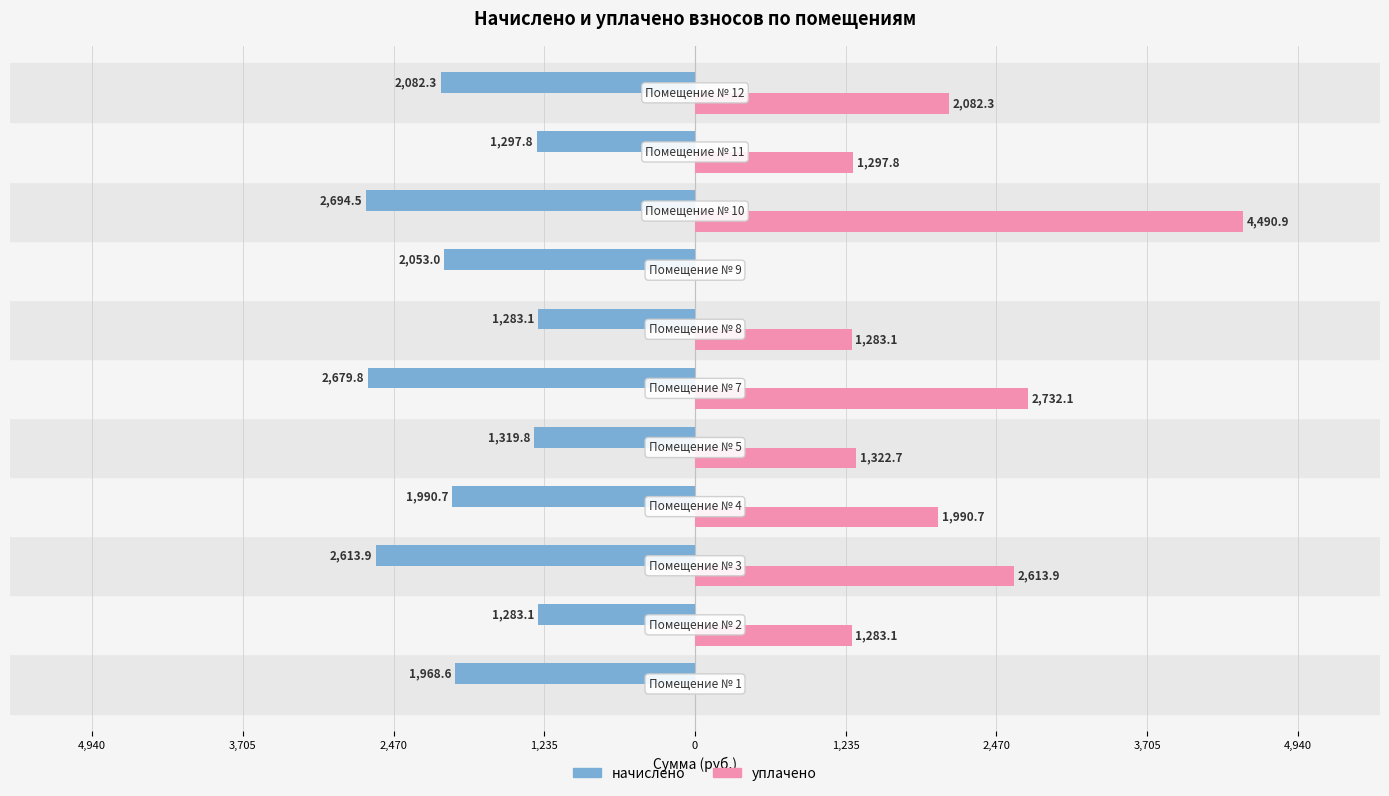

What are all the series names shown in the legend?

начислено, уплачено